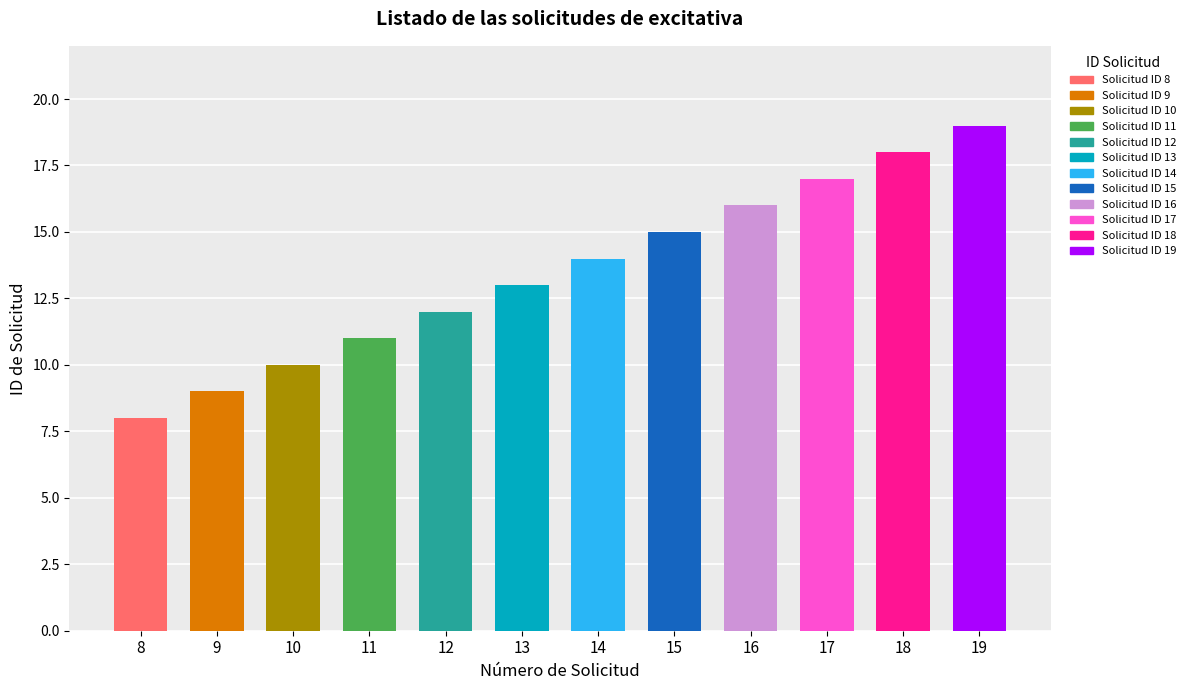

Approximately how many times larger is the value at 14 compared to 10?

1.4